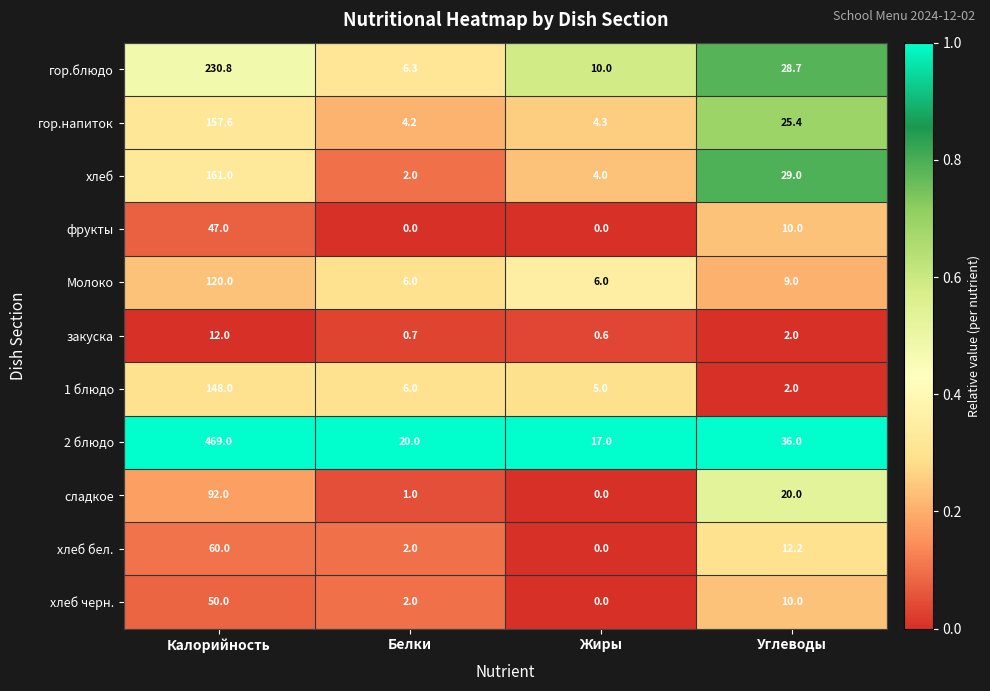

Which series has the largest range (max minus min)?

2 блюдо